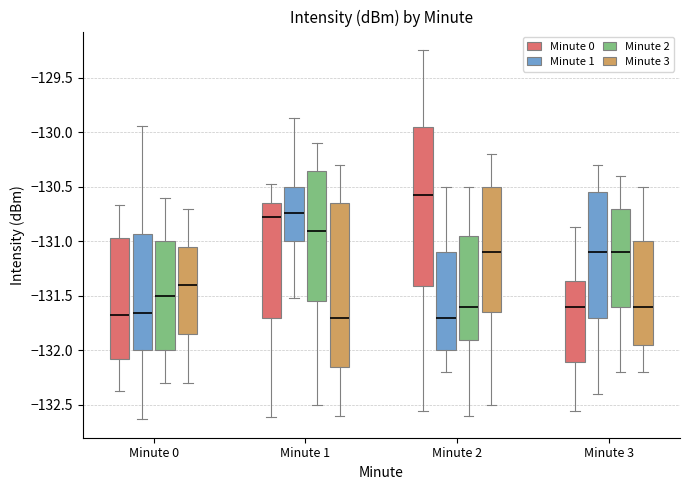

Which box's median line is the highest?

Minute 2 (Minute 0)